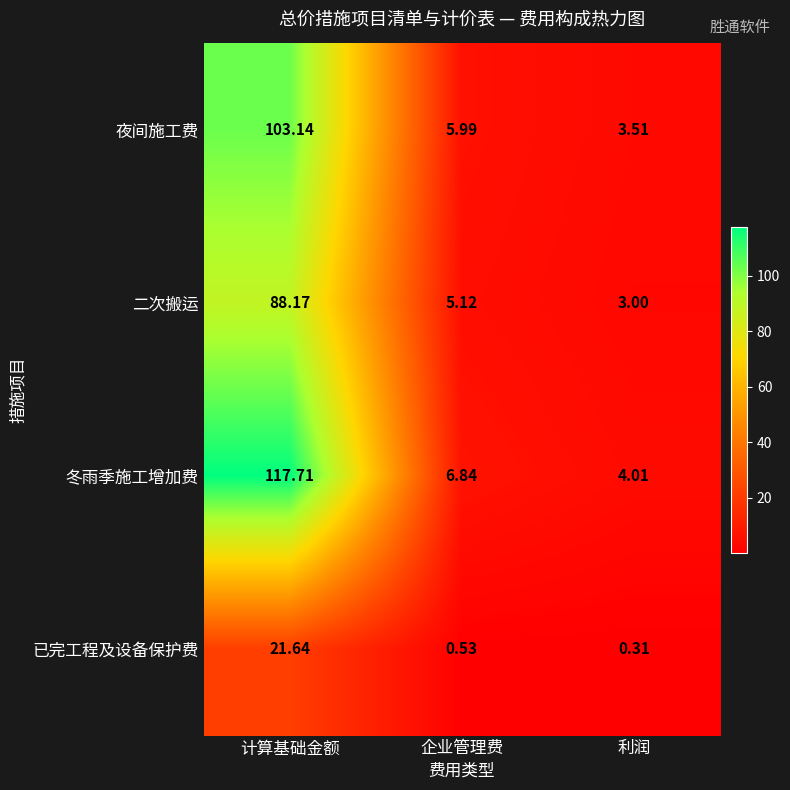

Is the value of 二次搬运 at 企业管理费 greater than the value of 冬雨季施工增加费 at 计算基础金额?

No